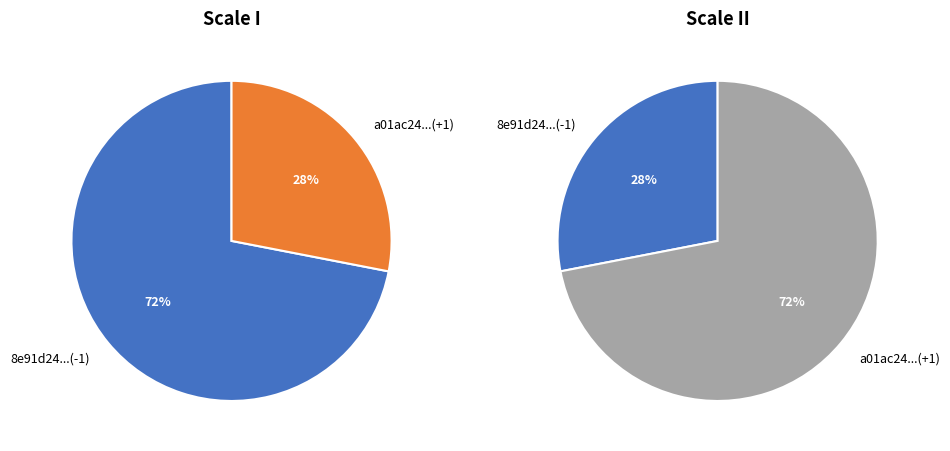

True or false: values_1 accounts for 72% of the total.

True